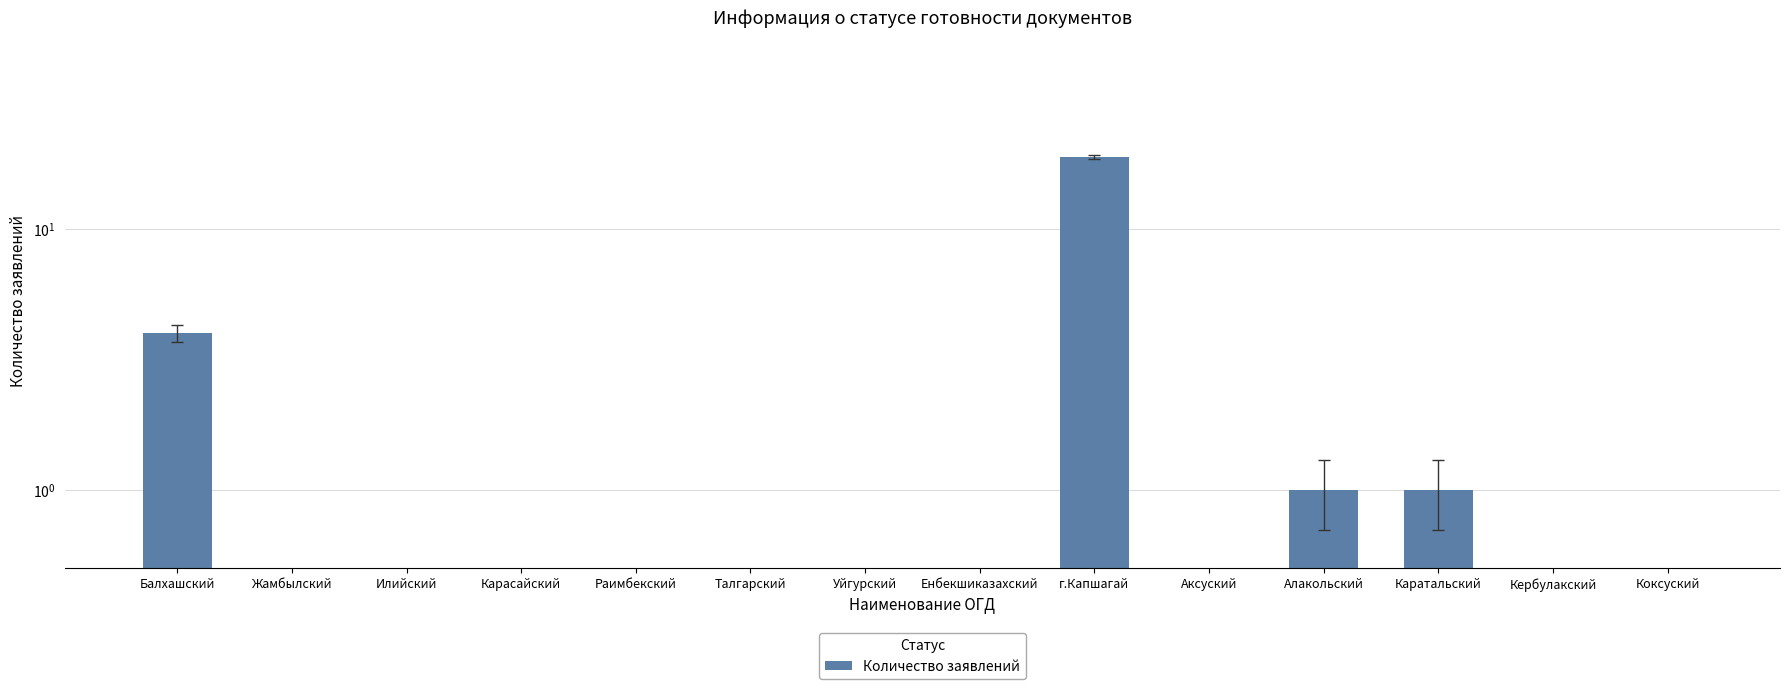

List the labels in order of value, smallest first.

Жамбылский, Илийский, Карасайский, Раимбекский, Талгарский, Уйгурский, Енбекшиказахский, Аксуский, Кербулакский, Коксуский, Алакольский, Каратальский, Балхашский, г.Капшагай